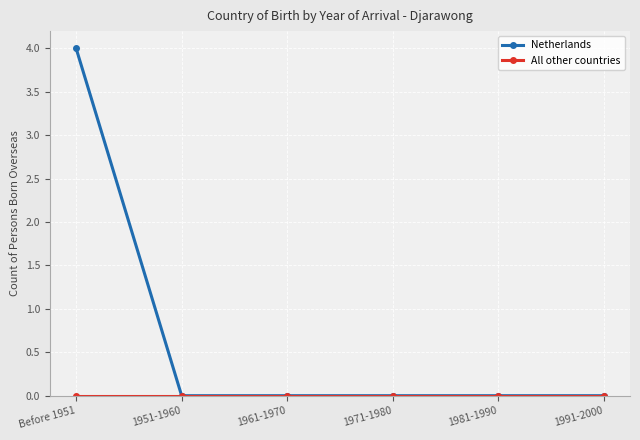

The value of Netherlands at 1971-1980 is 0. True or false?

True